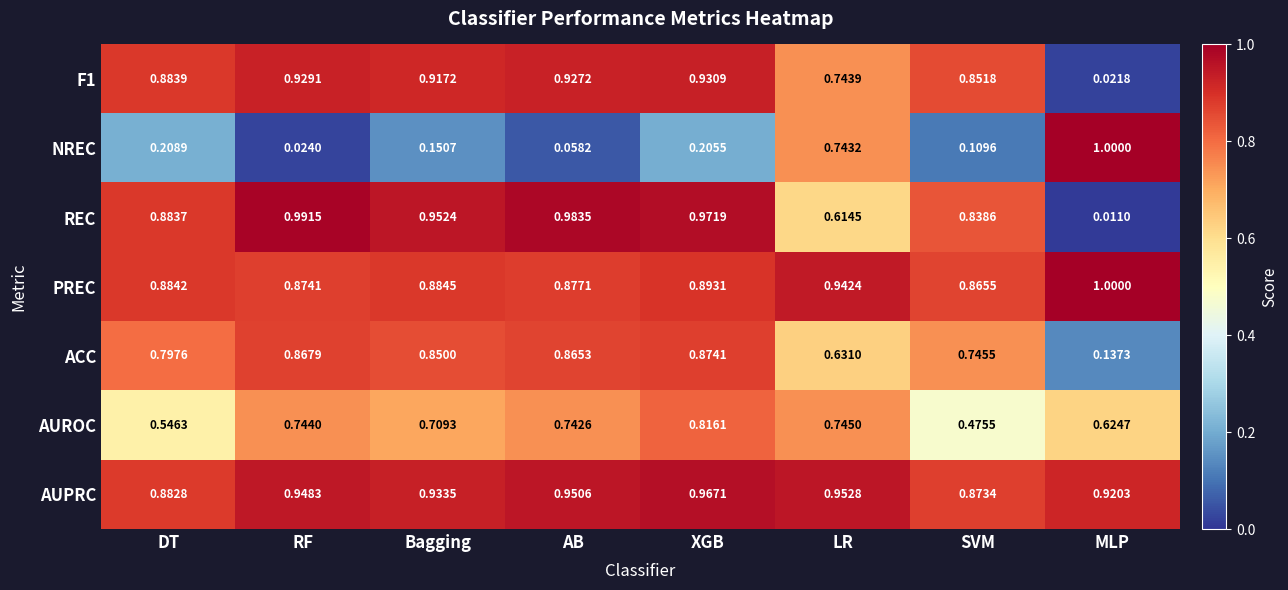

Which label corresponds to the largest value in the chart?

MLP